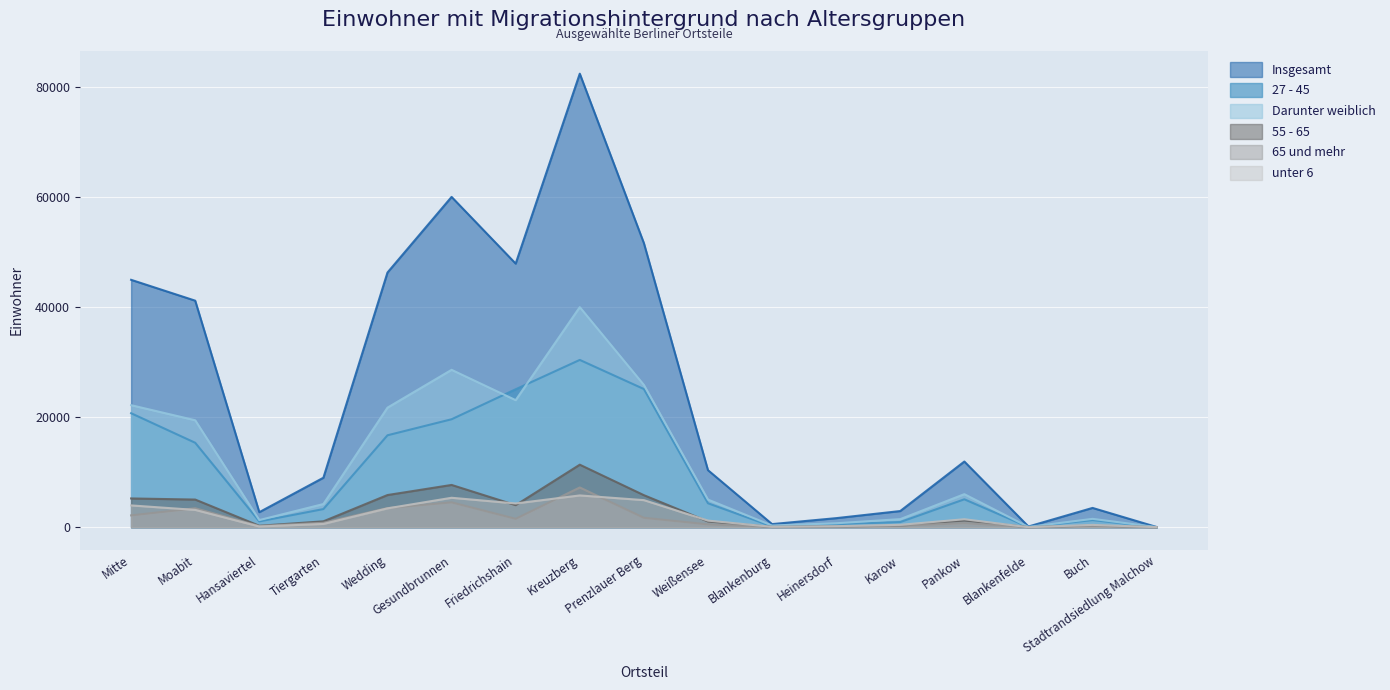

Where does the 27 - 45 series first go above 4359?

Mitte